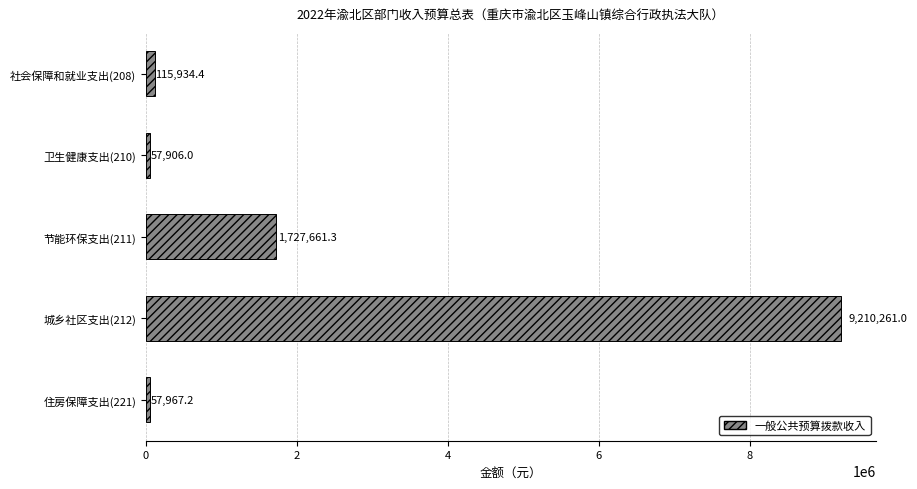

List the labels in order of value, largest first.

城乡社区支出(212), 节能环保支出(211), 社会保障和就业支出(208), 住房保障支出(221), 卫生健康支出(210)